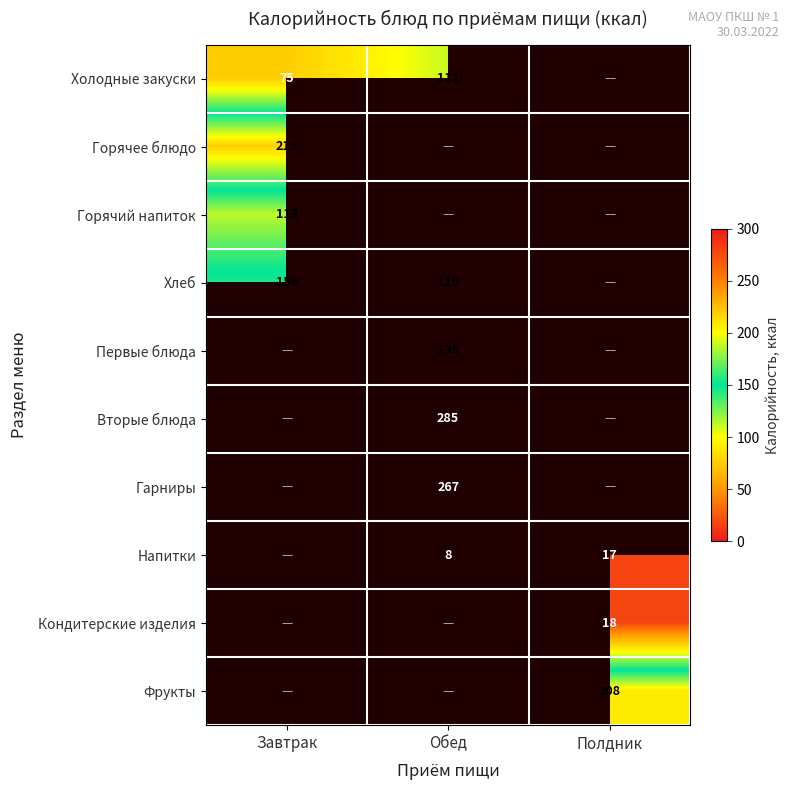

The value of Горячий напиток at Завтрак is 188. True or false?

False